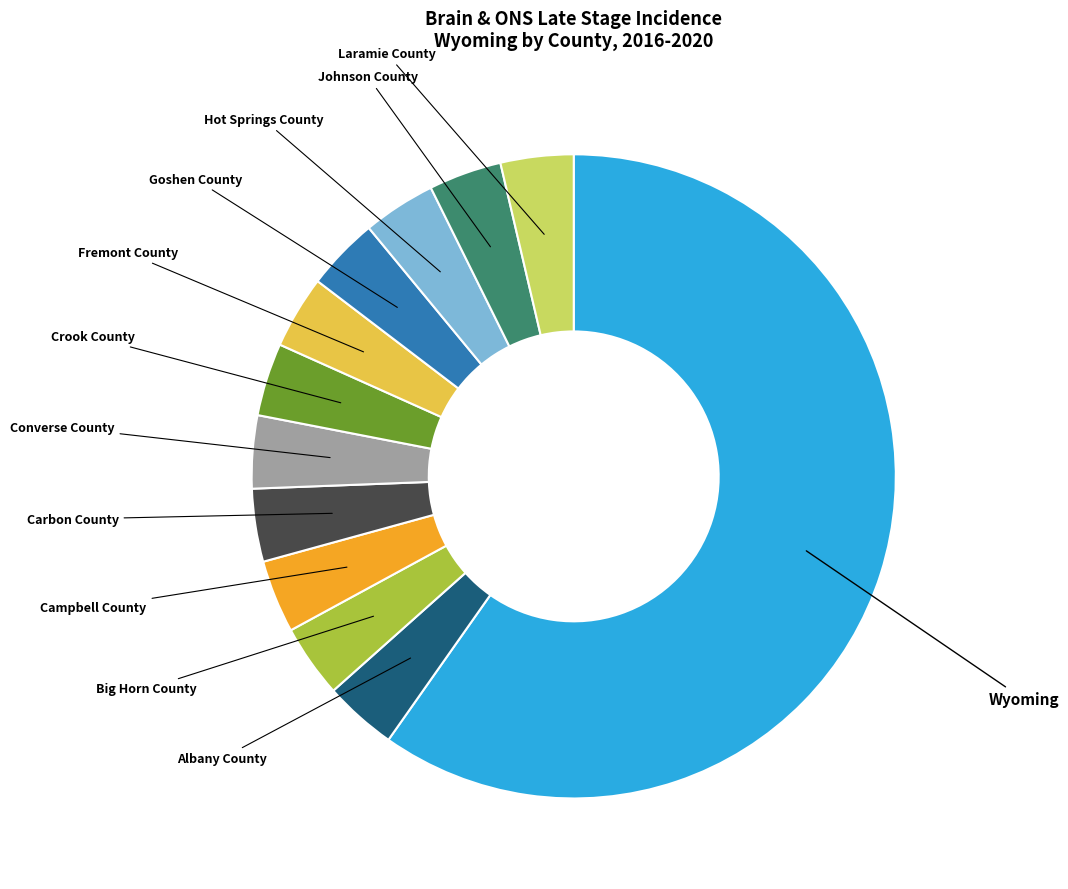

Is it true that Johnson County is 4% of the pie?

True